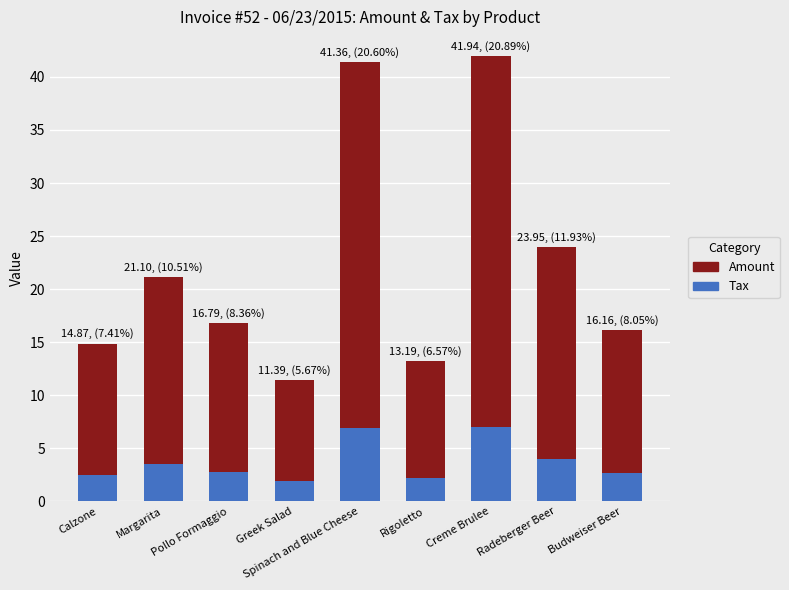

What is the label of the 6th bar from the right?

Greek Salad